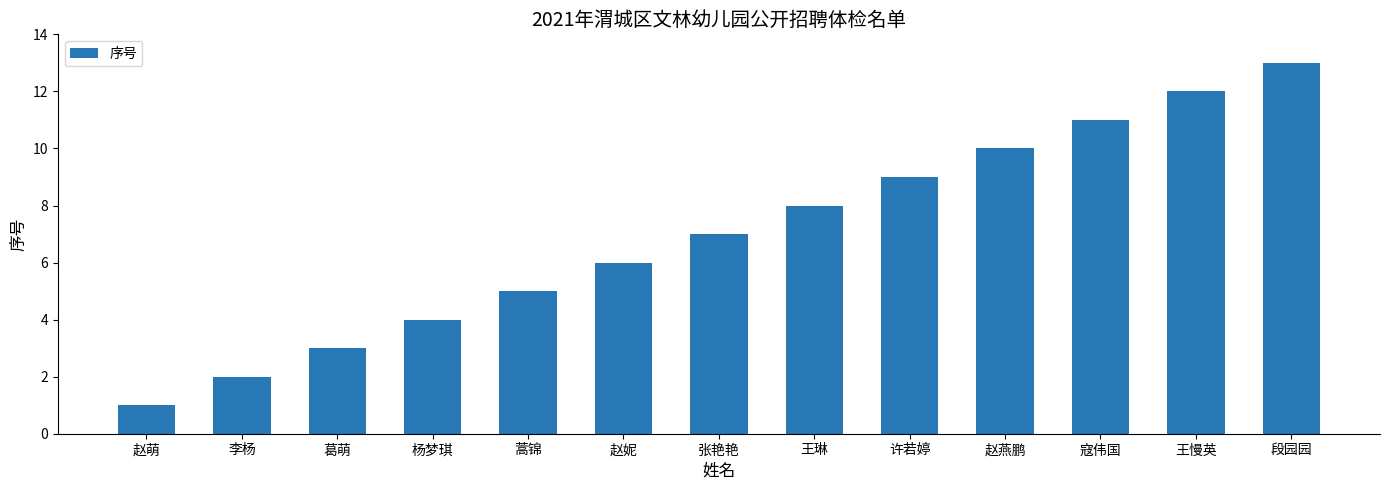

Reading left to right, transcribe all the data shown in this chart.

1	2	3	4	5	6	7	8	9	10	11	12	13